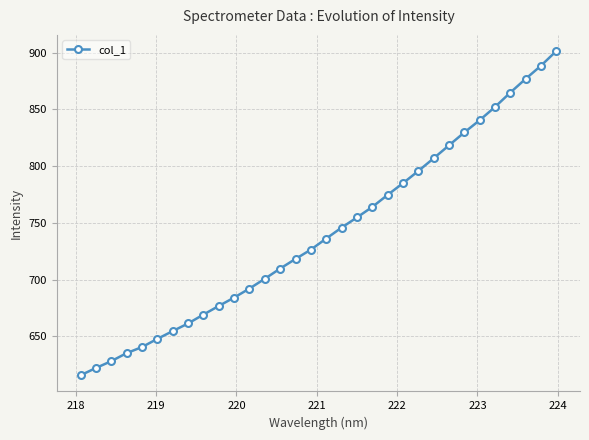

What is the smallest value displayed?

615.8